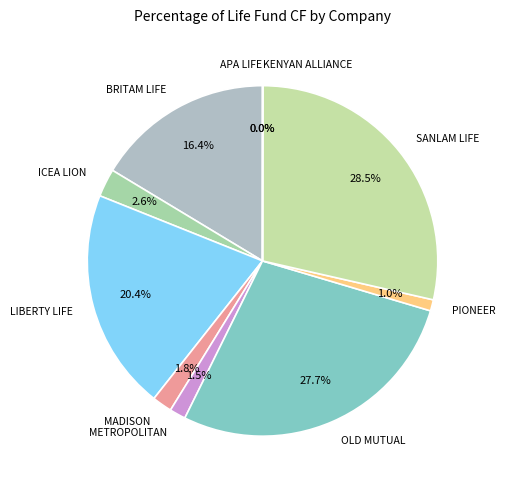

True or false: OLD MUTUAL accounts for 28% of the total.

True